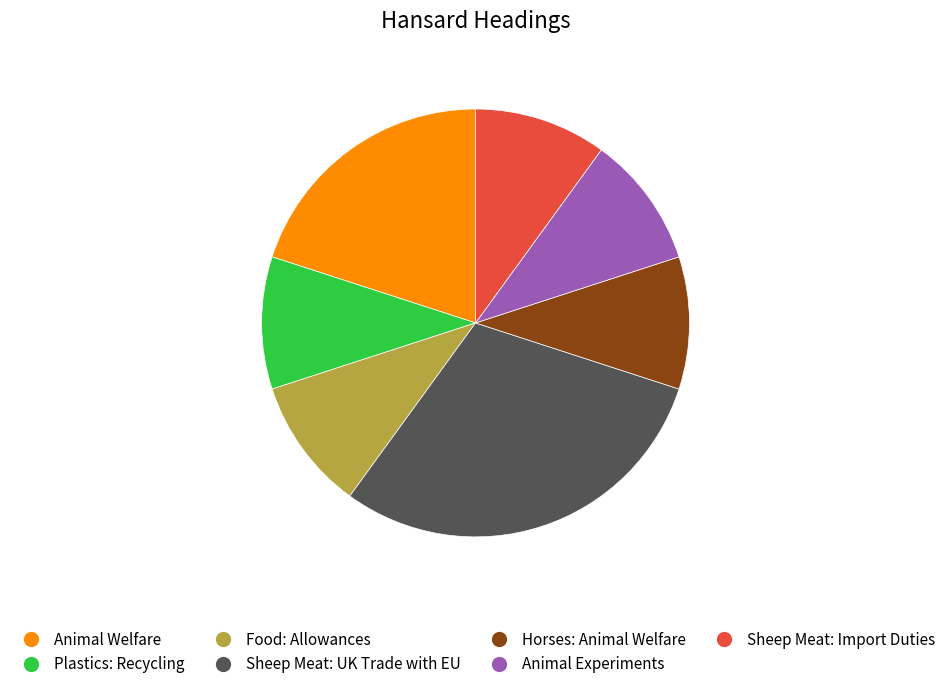

Approximately how many times larger is the value at Sheep Meat: Import Duties compared to Animal Welfare?

0.5